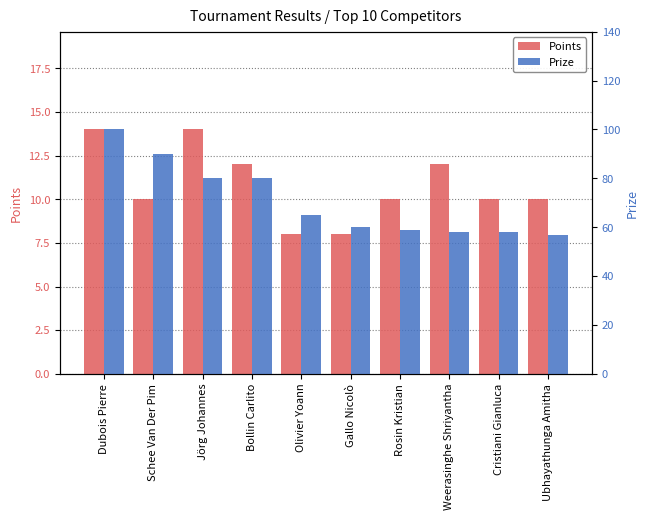

The Prize series shows 57 at Ubhayathunga Amitha. True or false?

True